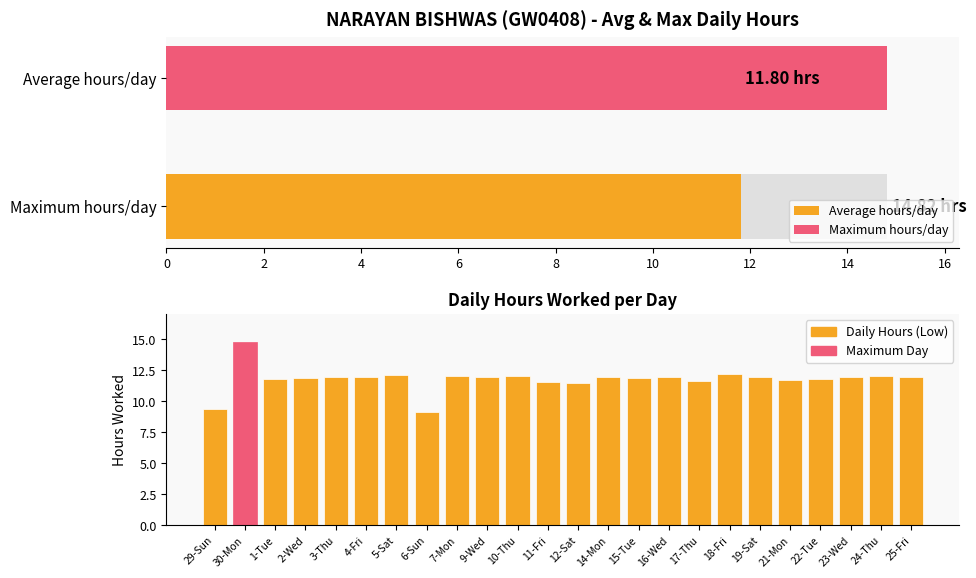

What is the sum of the values at 25-Fri and 9-Wed?

23.9